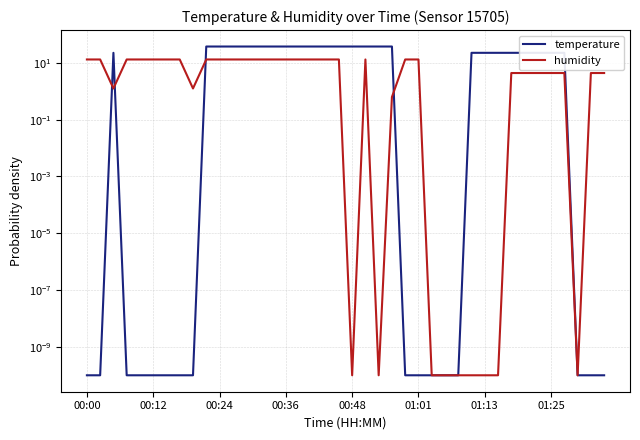

At how many categories does at least one series exceed 3?

35